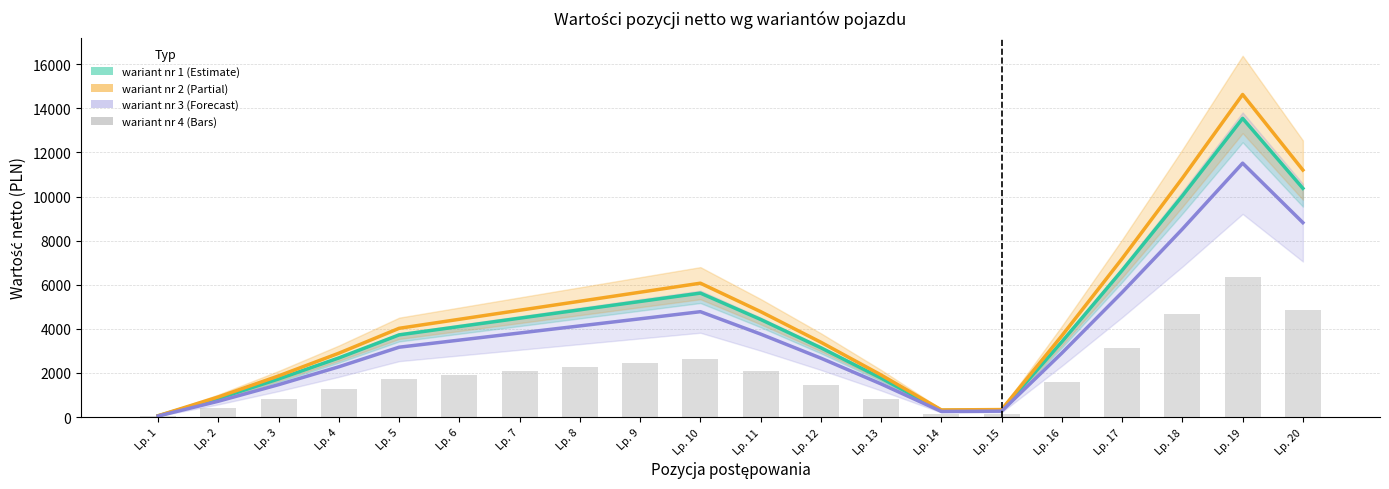

What is the maximum value shown in the chart?

14631.2